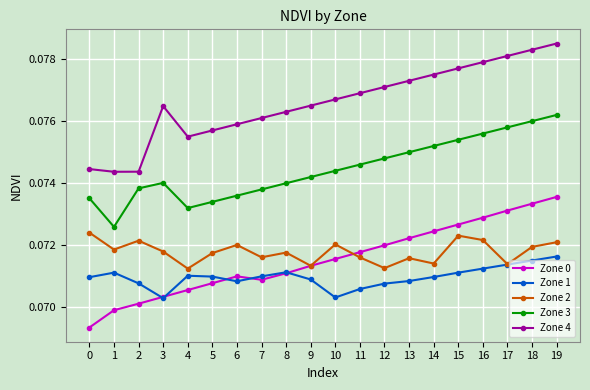

True or false: Zone 3 and Zone 4 intersect in this chart.

False